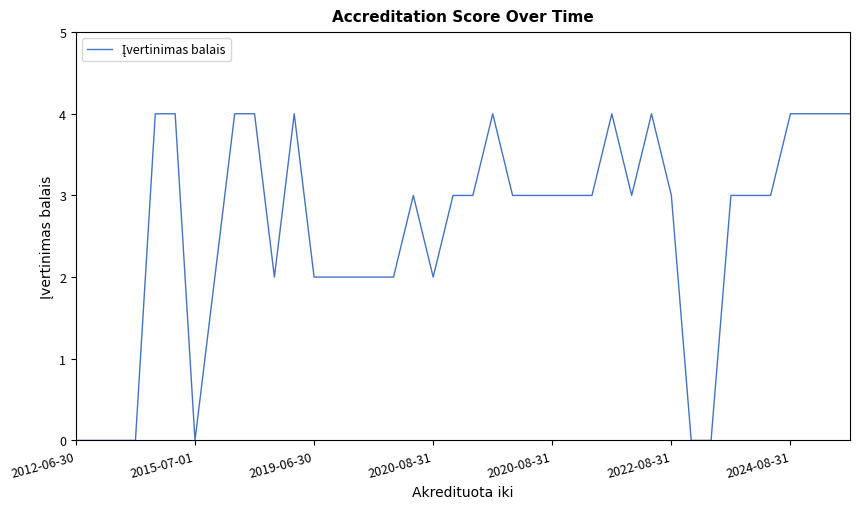

What is the greatest value displayed?

4